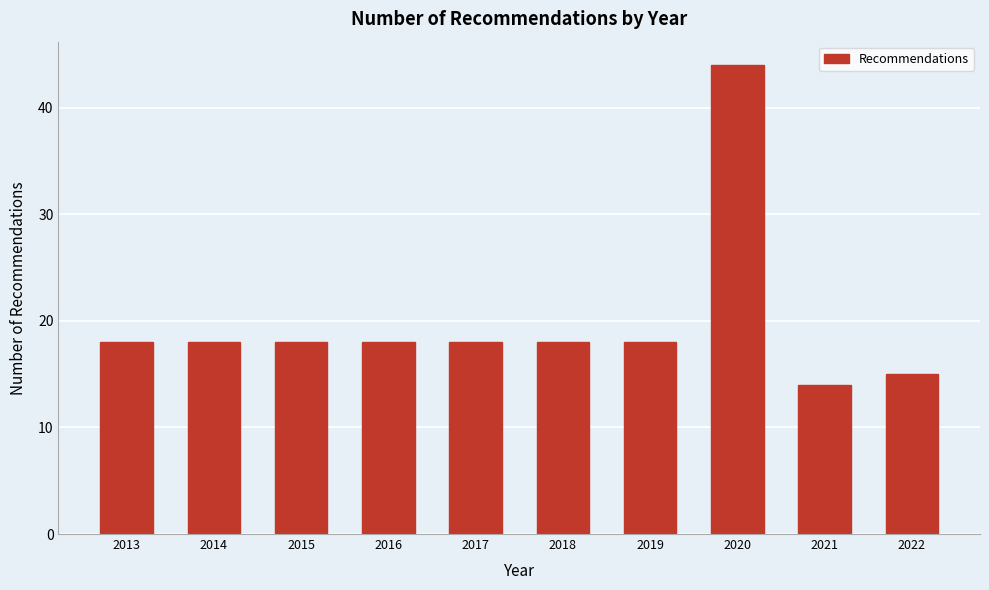

Reading right to left, what are all the values shown in this chart?

15	14	44	18	18	18	18	18	18	18